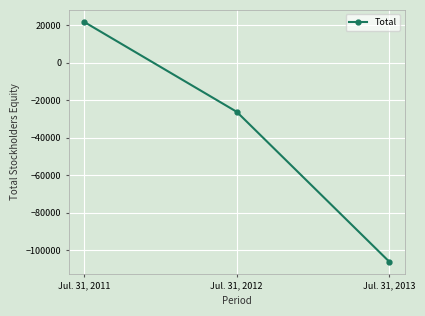

The chart shows a value of -26232 at Jul. 31, 2012. True or false?

True